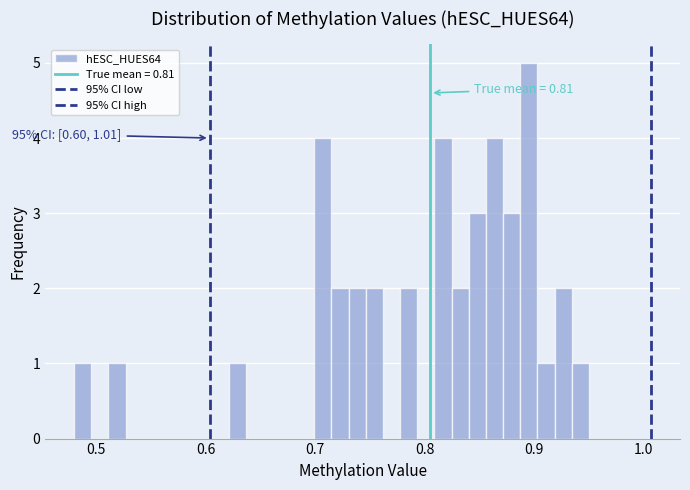

Read against the x-axis, roughly where is the centre of the tallest bar?

0.90